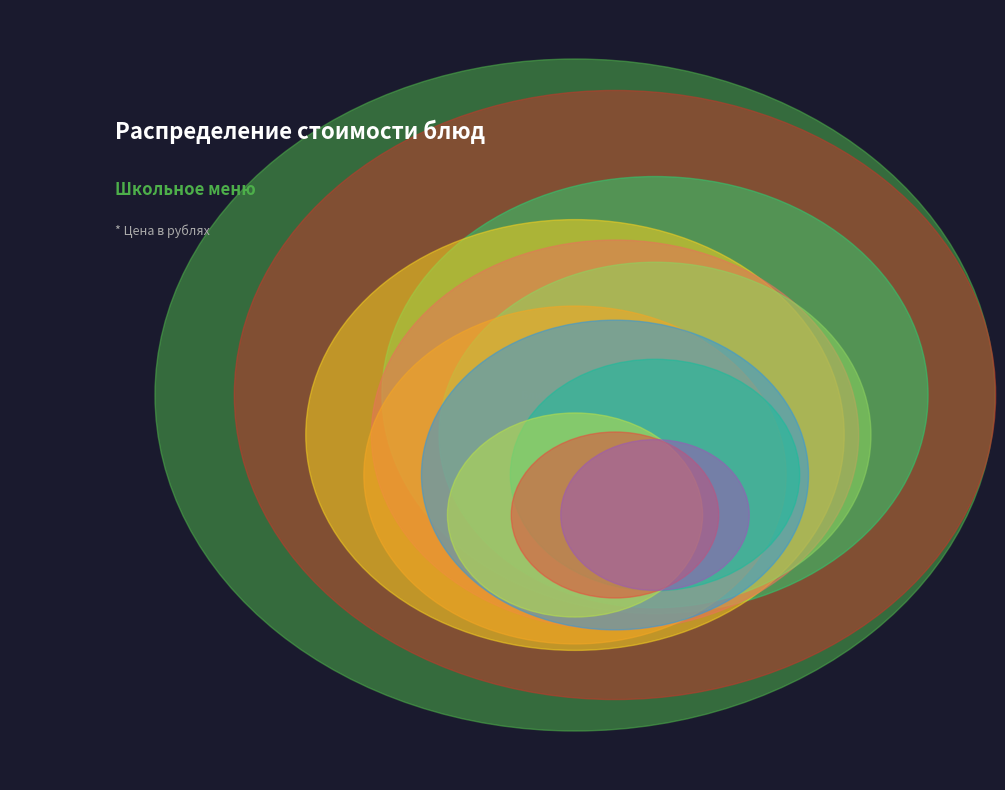

Count the number of slices in the pie.

12